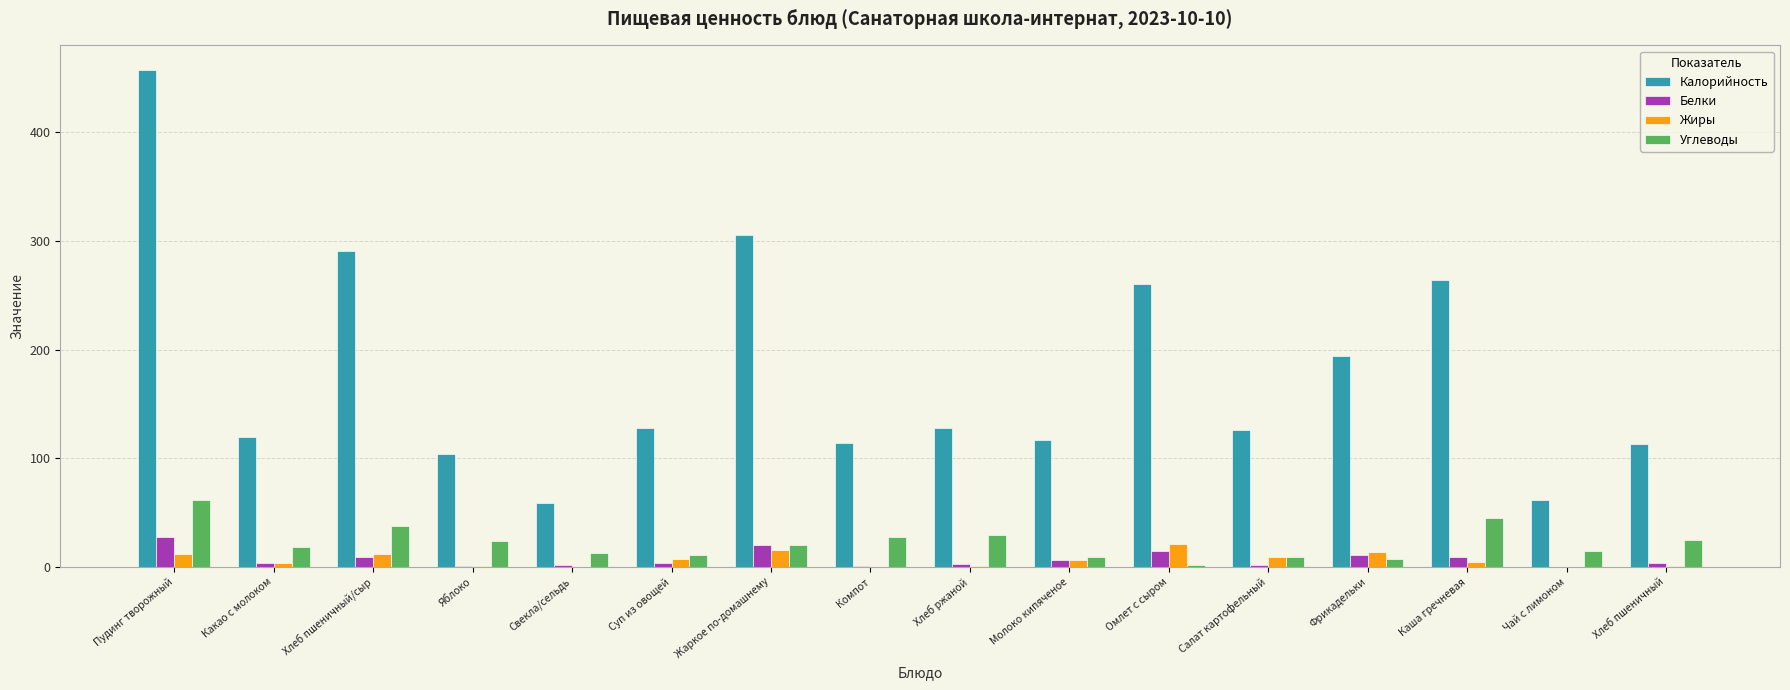

Which series has the widest spread of values?

Калорийность